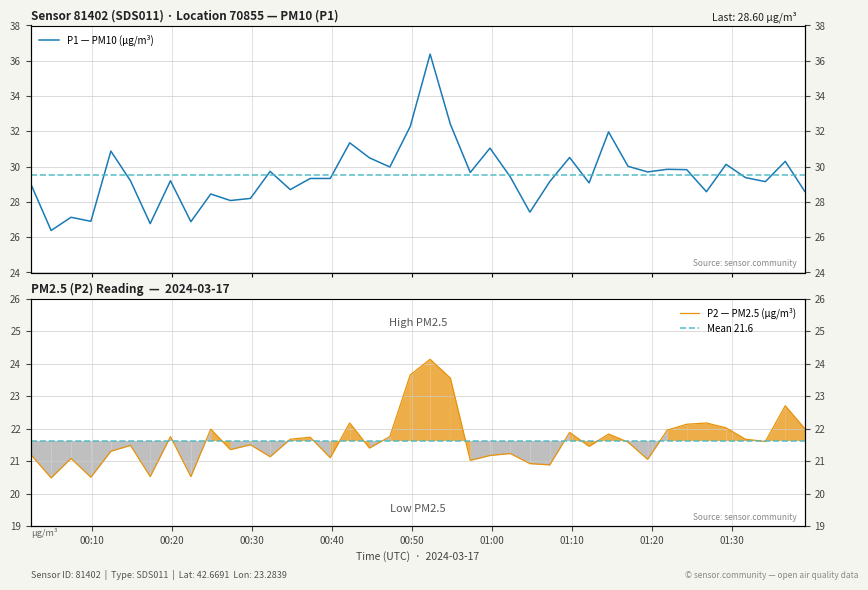

True or false: P1 and P2 cross at least once.

False